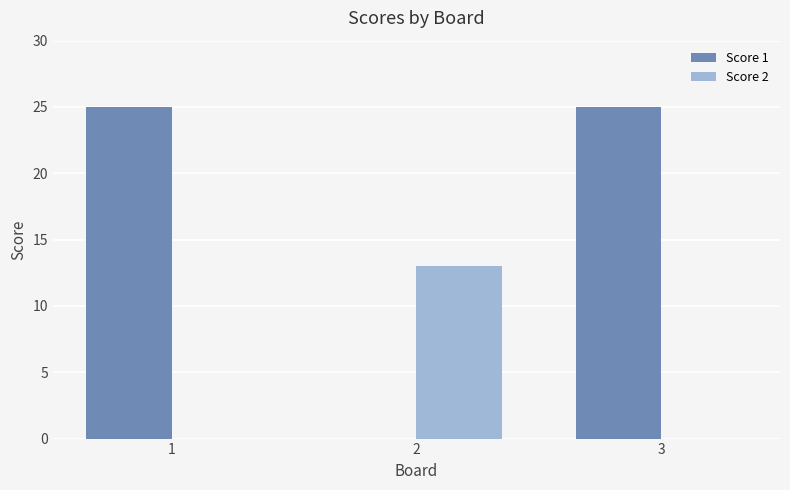

Count the number of data series in this chart.

2